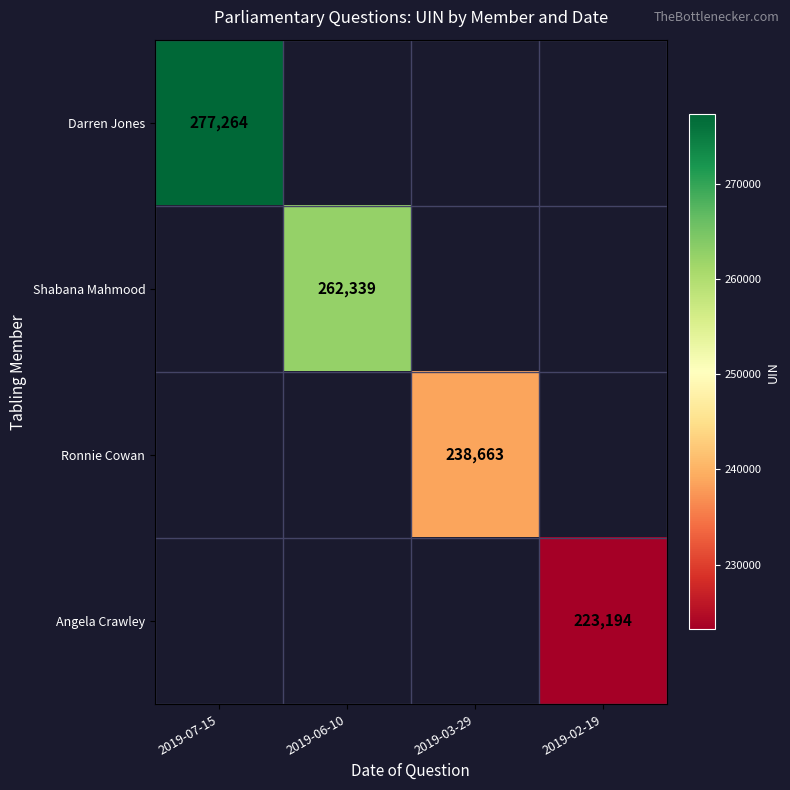

The Darren Jones series shows 173017 at 2019-07-15. True or false?

False